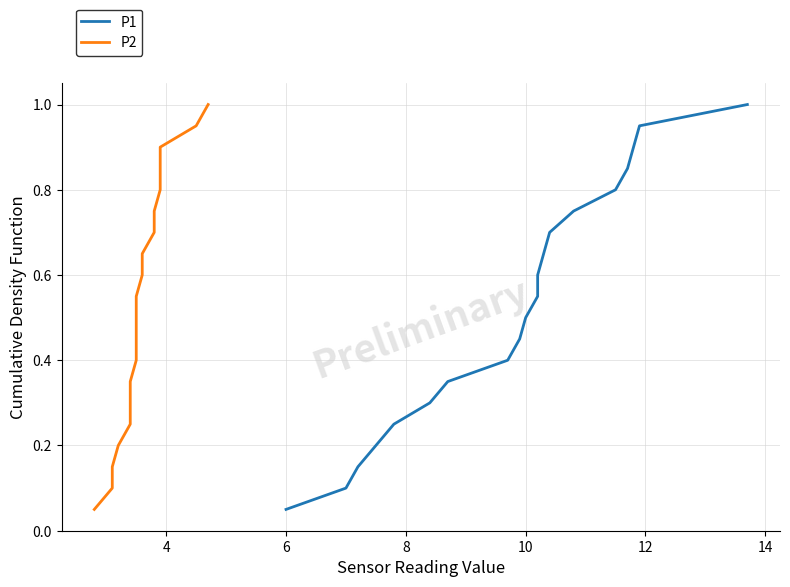

What is the maximum value shown in the chart?

1.0